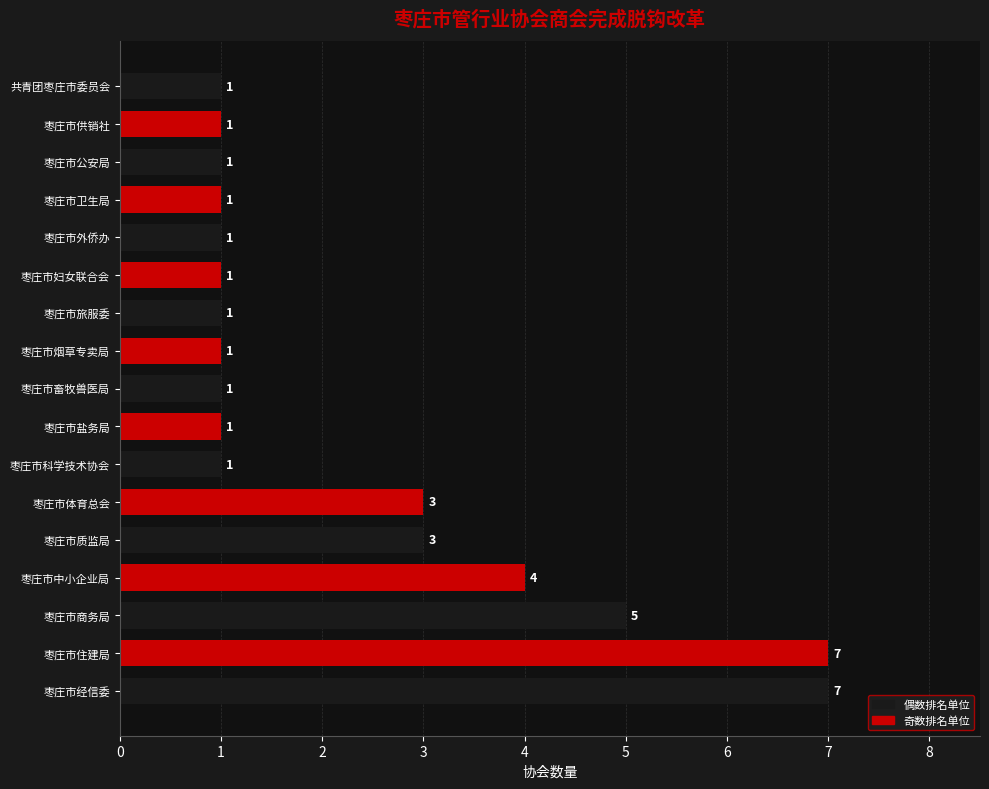

What is the average value?

2